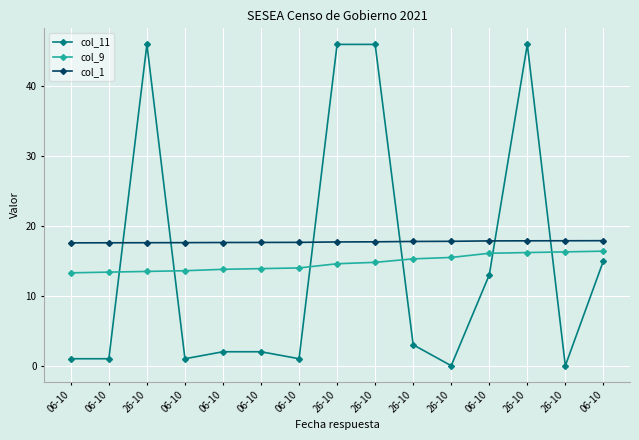

True or false: col_11 has more than 1 points higher than both neighbors.

True